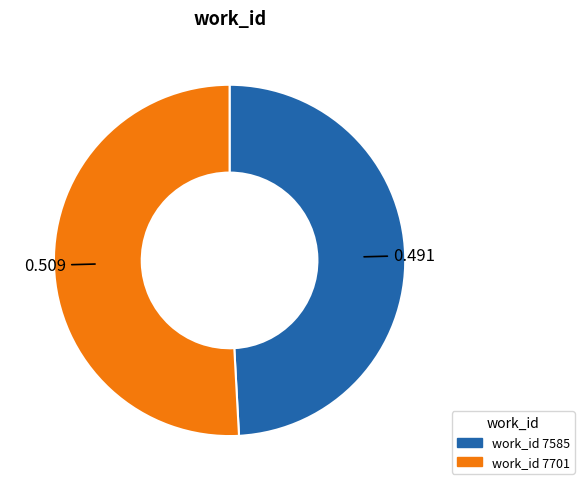

What is the smallest slice in the pie chart?

work_id 7585